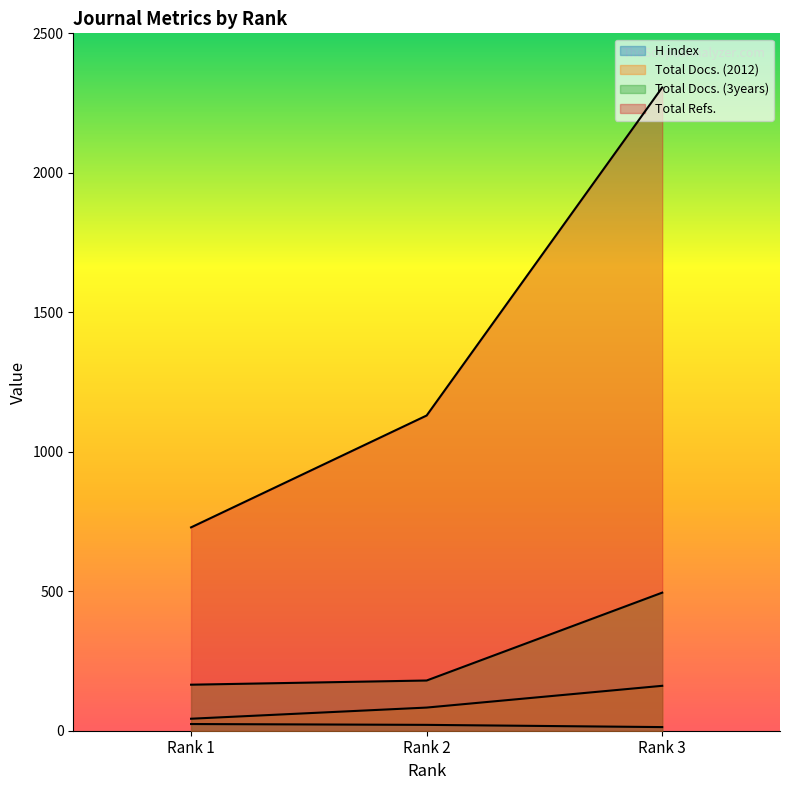

Count the number of data series in this chart.

4